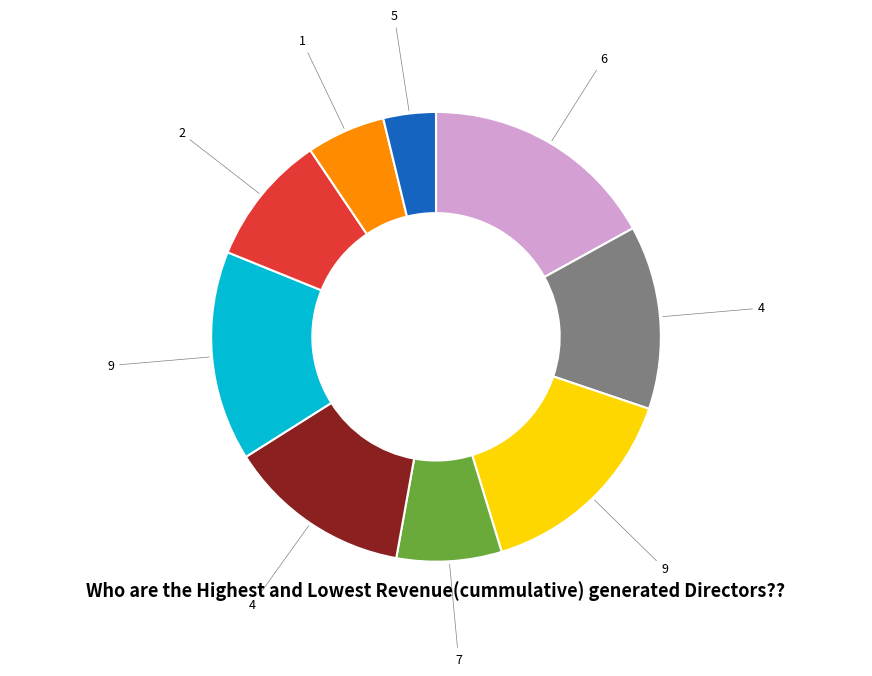

Is there any slice that represents more than half of the pie?

No